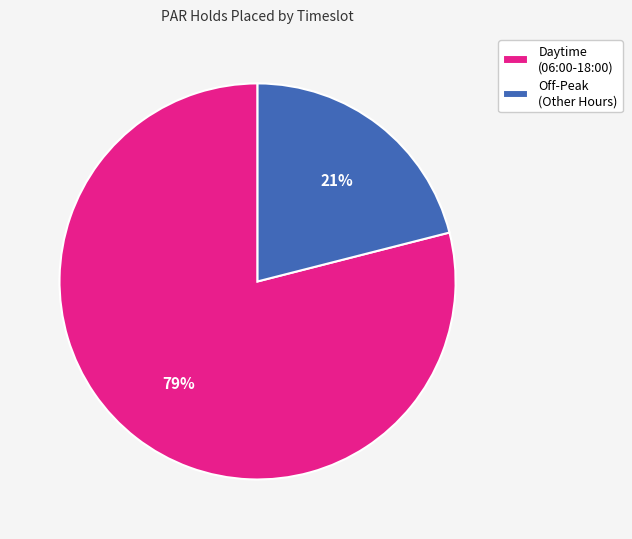

Which category has the smallest portion of the pie?

Off-Peak (Other Hours)